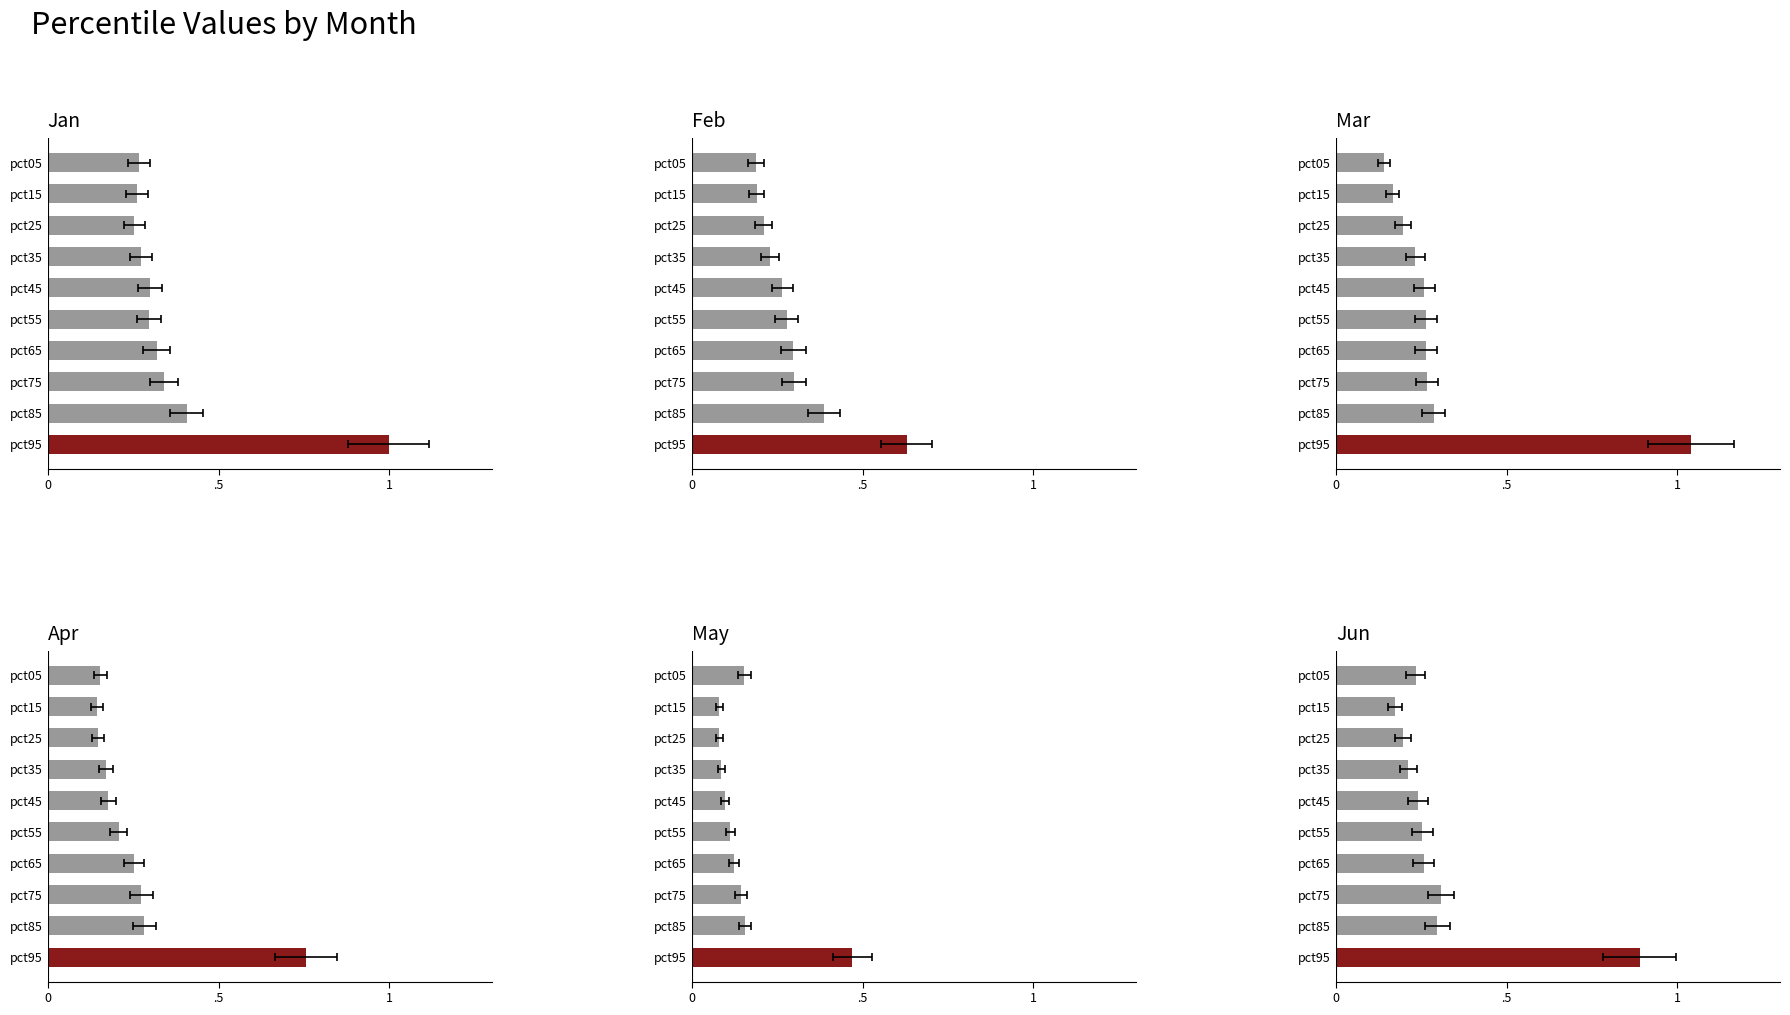

What is the sum of all Jan values?

3.7